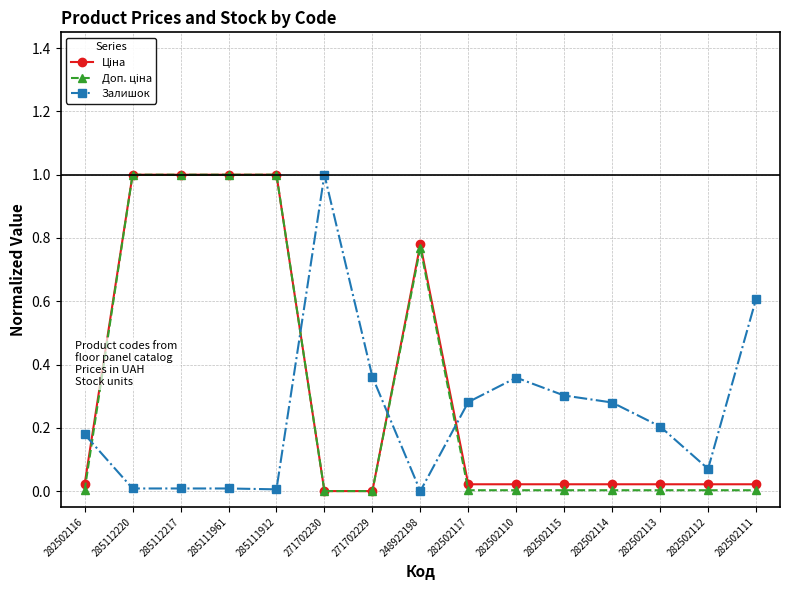

True or false: Залишок has more than 0 interior local peaks.

True